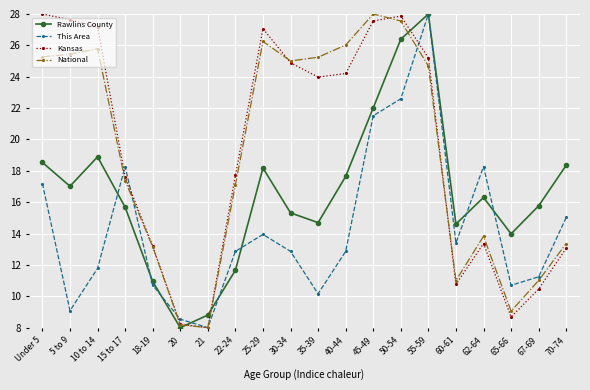

Which category has the lowest value in the Rawlins County series?

20